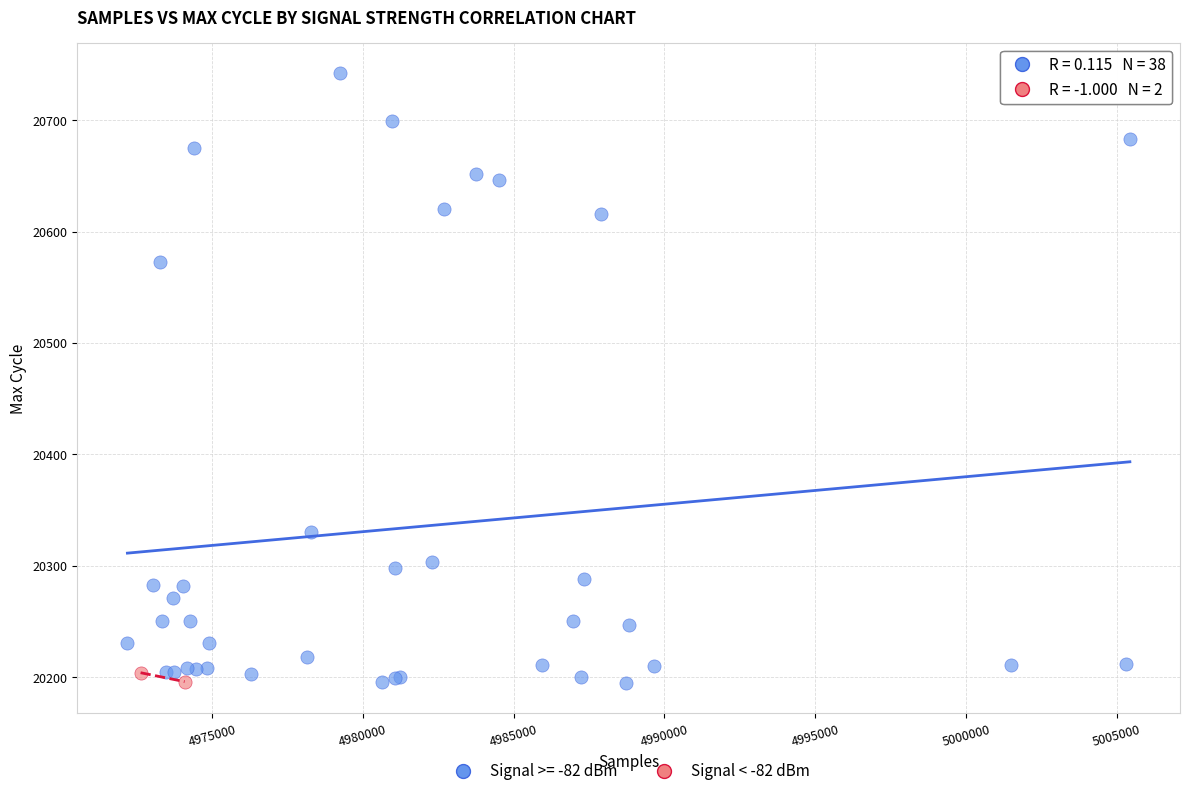

What are all the series names shown in the legend?

Signal >= -82 dBm, Signal < -82 dBm